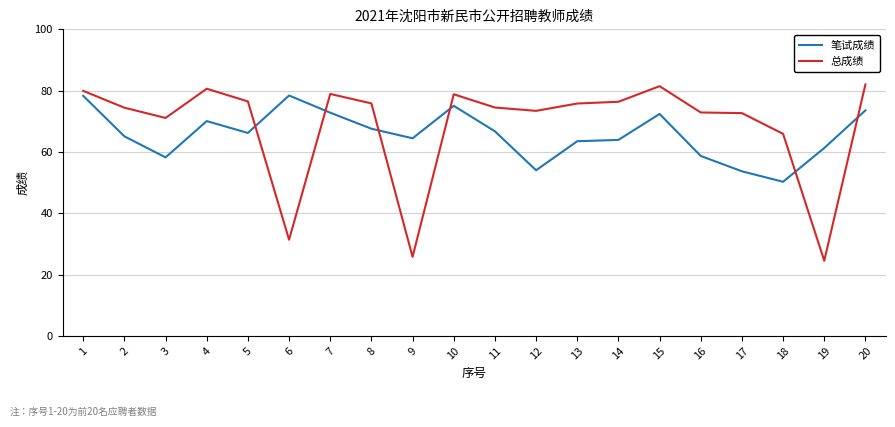

What is the difference between the second highest and second lowest values in the 总成绩 series?

55.7